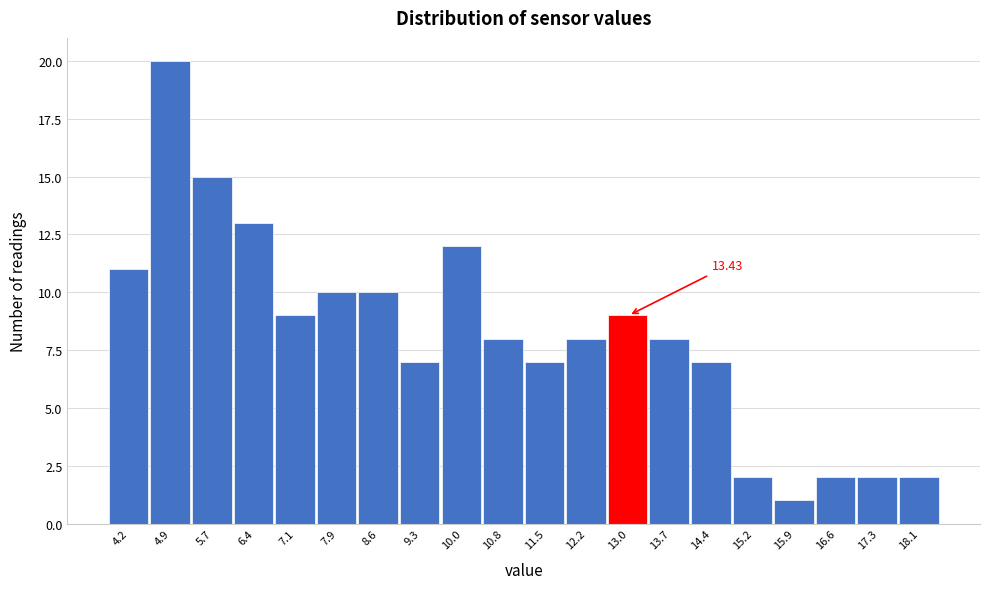

What is the ratio of the value at 13.7 to the value at 18.1?

4.0